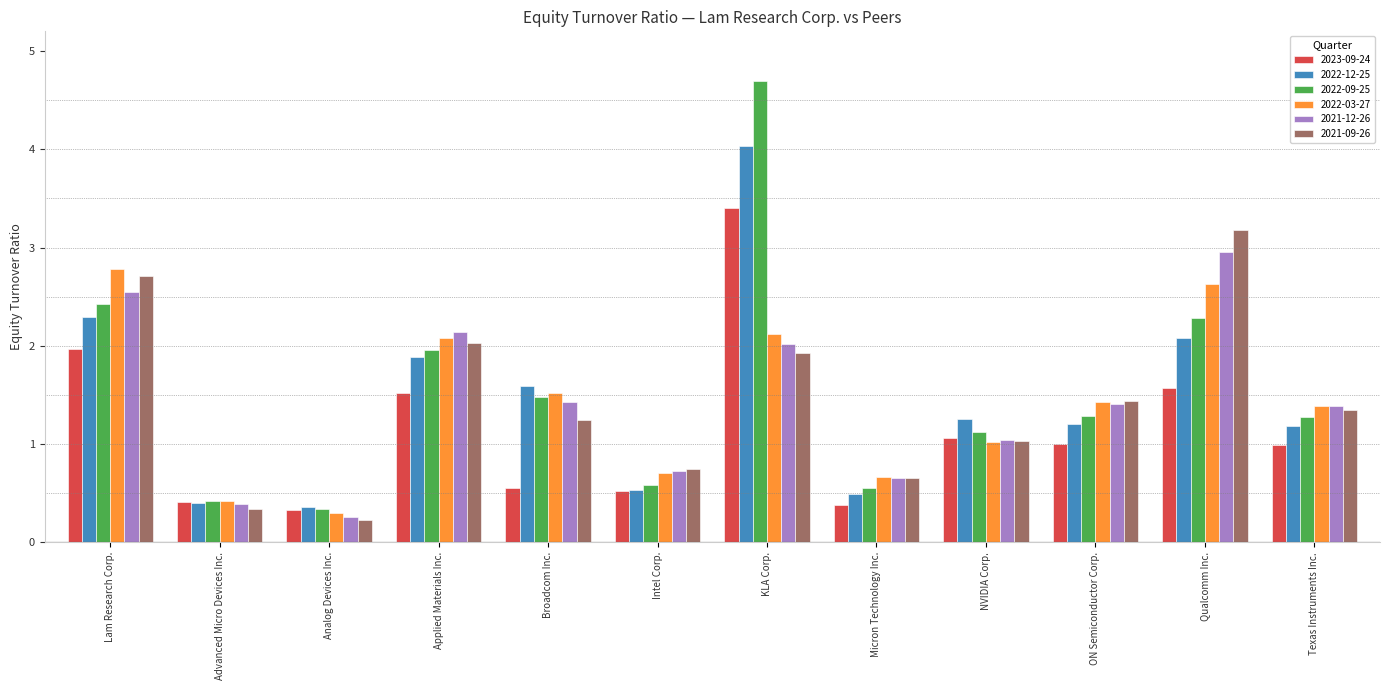

What are all the series names shown in the legend?

2023-09-24, 2022-12-25, 2022-09-25, 2022-03-27, 2021-12-26, 2021-09-26